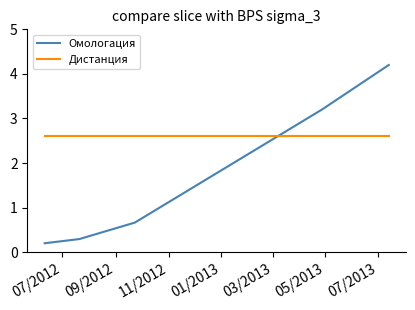

What is the minimum value for Дистанция?

2.6